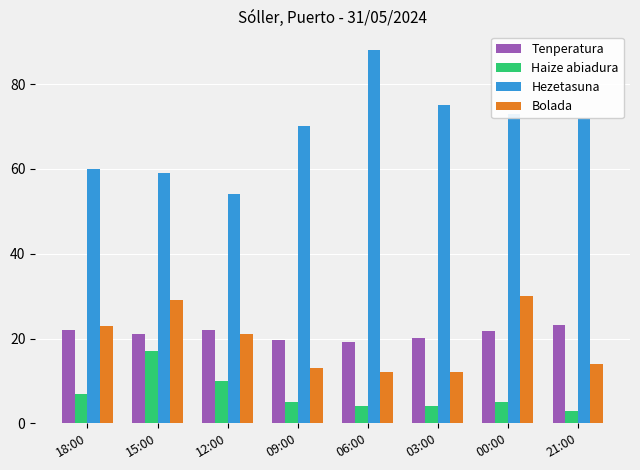

Which series has the largest total across all categories?

Hezetasuna